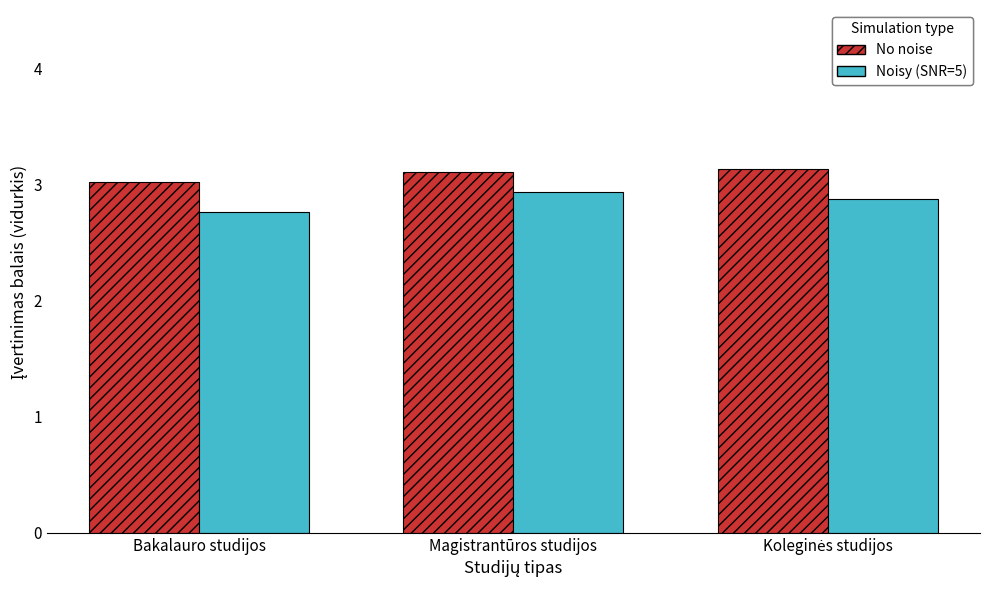

True or false: No noise has a value of 5.5 at Magistrantūros studijos.

False